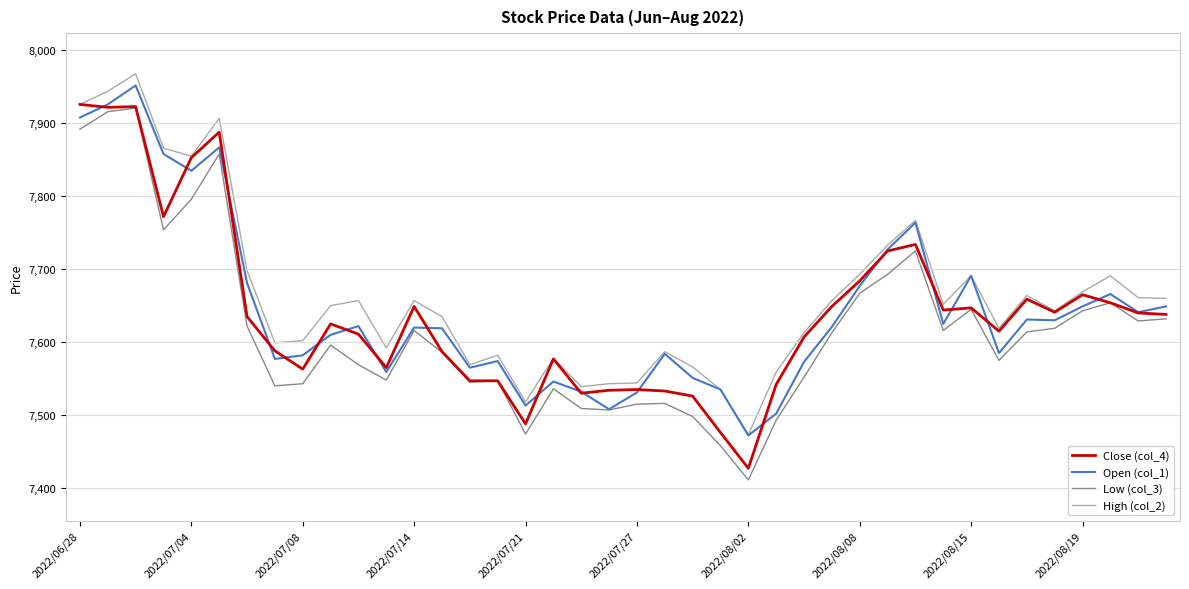

Does the chart display data point markers on the line(s)?

No